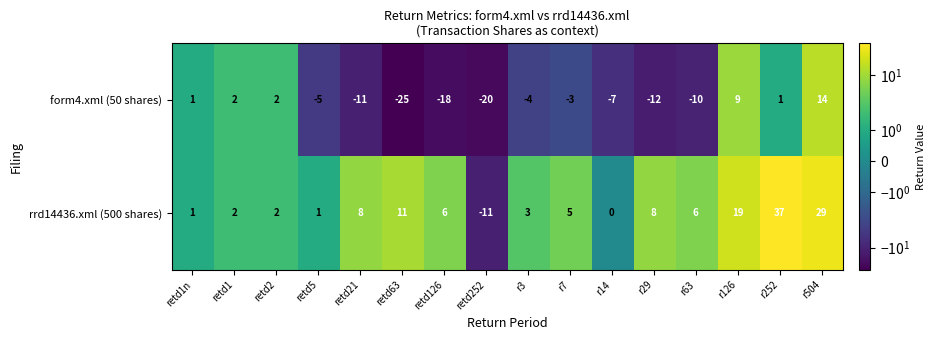

True or false: rrd14436.xml (500 shares) has a value of 3 at r7.

False